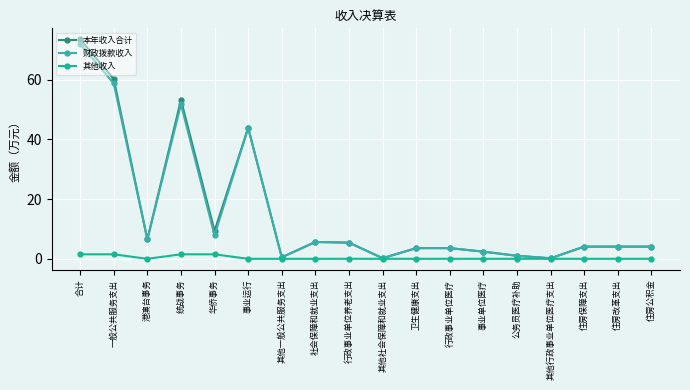

Which category has the highest value in the 本年收入合计 series?

合计